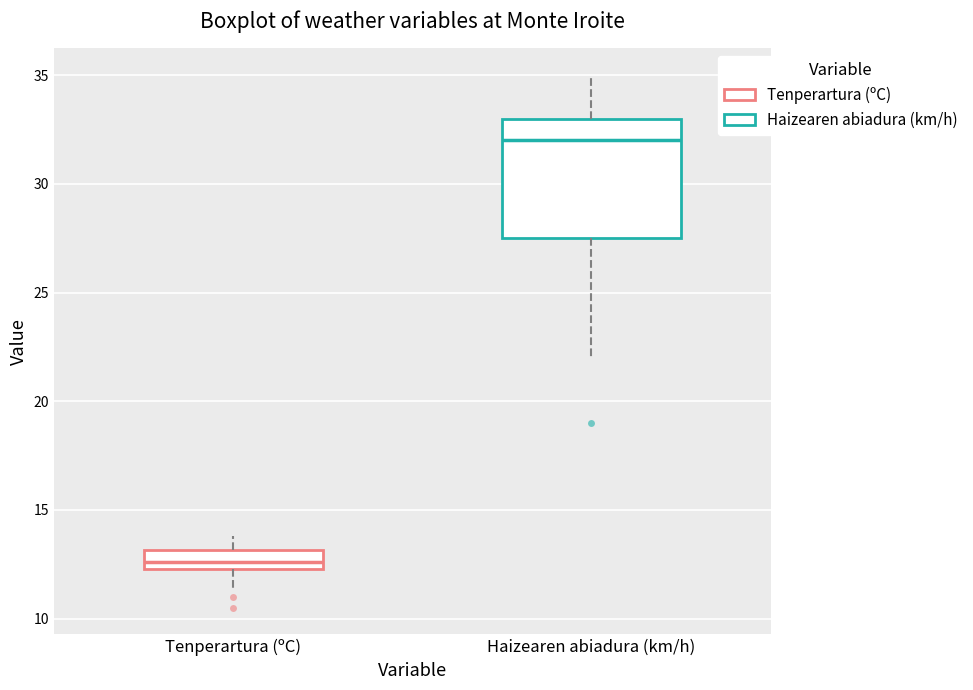

Where is the upper edge of the box for Tenperartura (ºC) on the y-axis? The values are not printed on the chart, so give them approximately, as read against the axis.

13.0